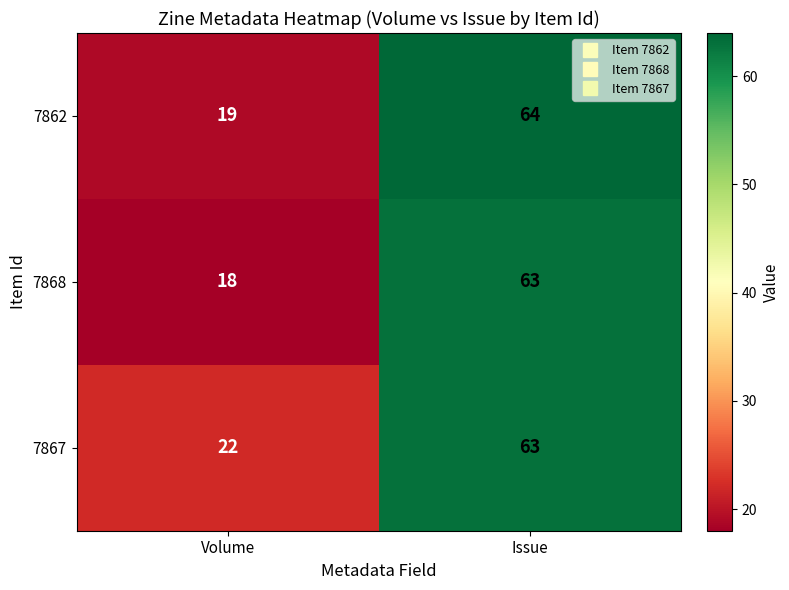

What is the spread (max minus min) of values at Volume?

4